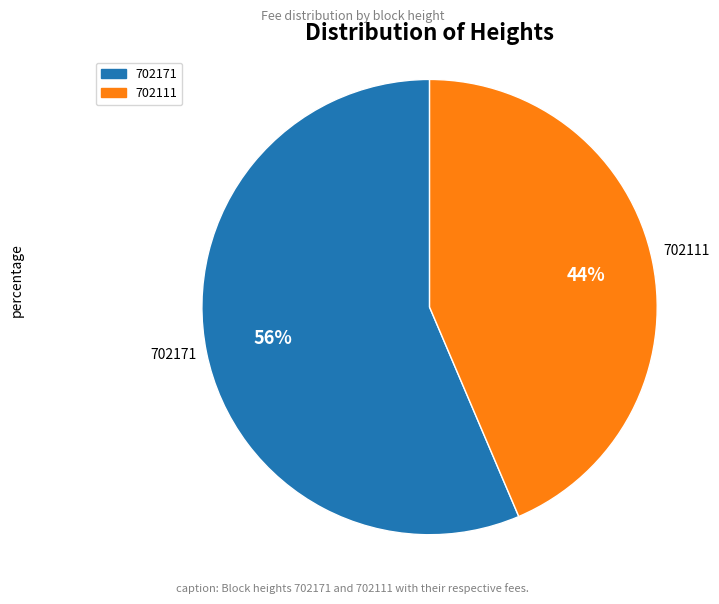

How many segments does this pie chart have?

2